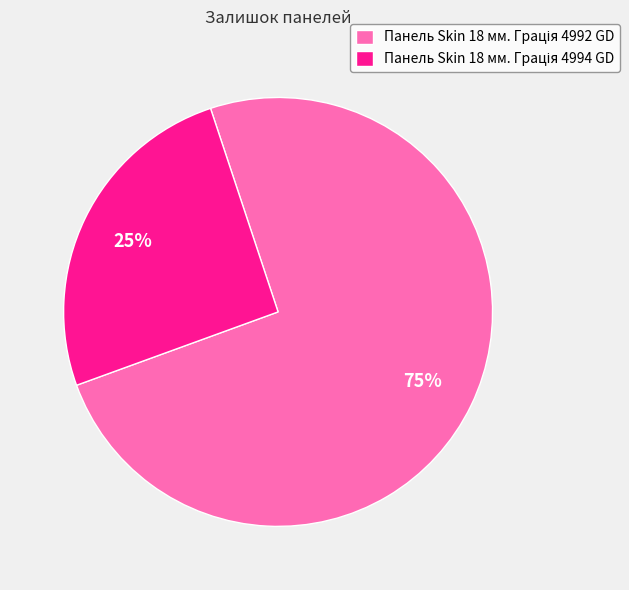

To the nearest percent, what is the average slice percentage?

50%